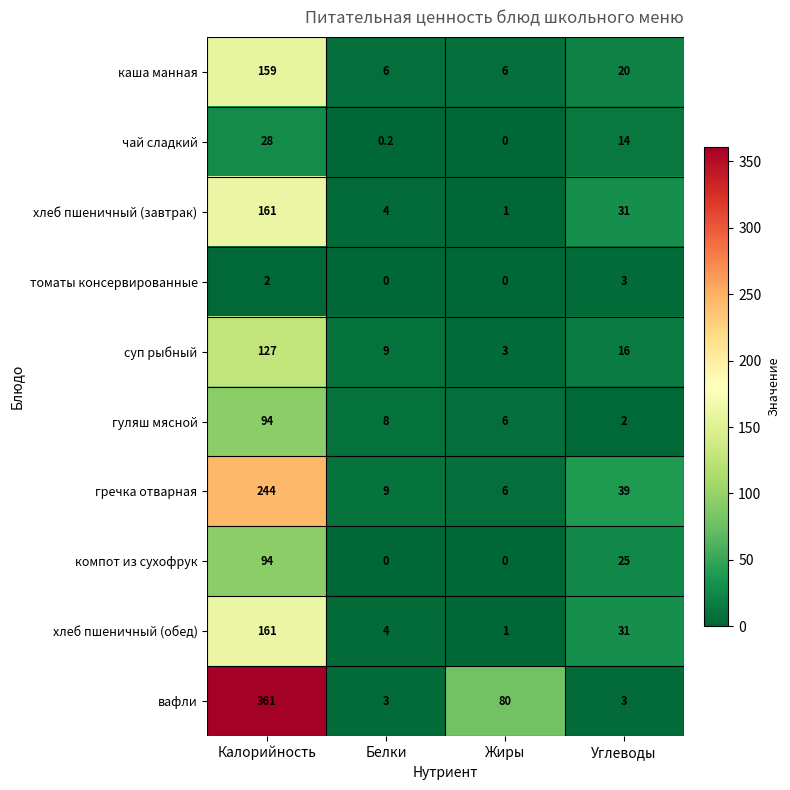

List the labels in order of хлеб пшеничный (завтрак) value, largest first.

Калорийность, Углеводы, Белки, Жиры